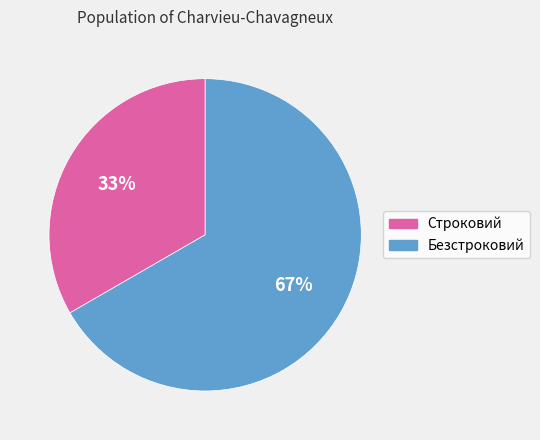

What percentage is the Безстроковий slice, to the nearest percent?

67%